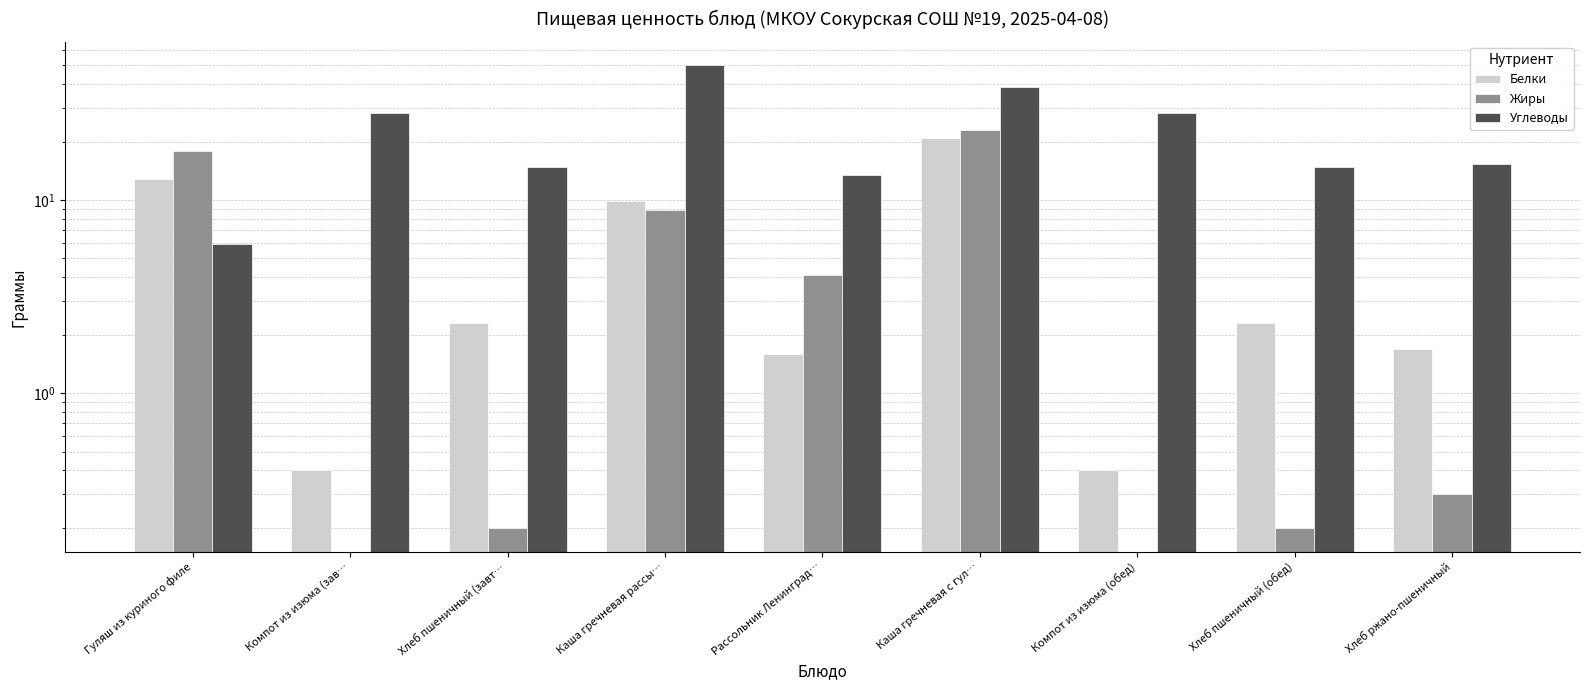

Reading left to right, list all the values displayed in this chart.

Белки: 12.8	0.4	2.3	9.9	1.6	20.9	0.4	2.3	1.7
Жиры: 17.9	0.0	0.2	8.9	4.1	23.0	0.0	0.2	0.3
Углеводы: 5.9	28.2	14.8	49.9	13.4	38.6	28.2	14.8	15.4